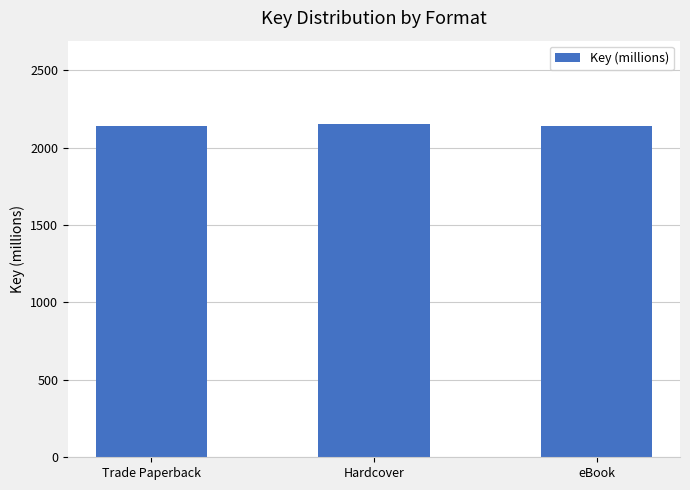

What is the label of the 3rd bar from the right?

Trade Paperback